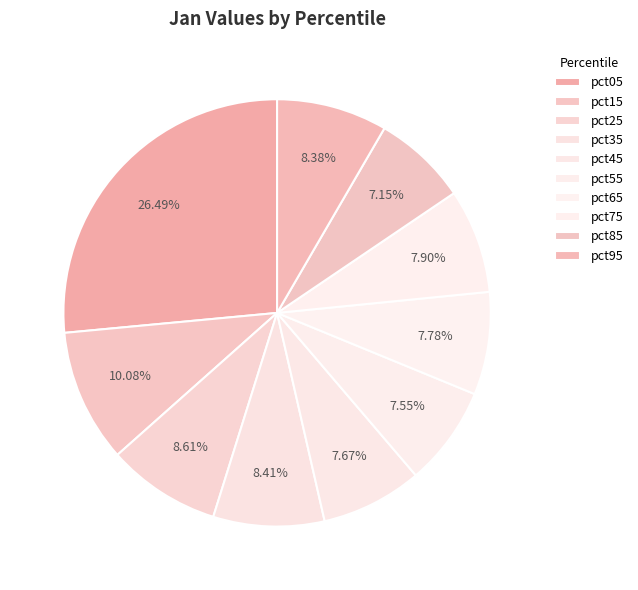

Count the number of slices in the pie.

10